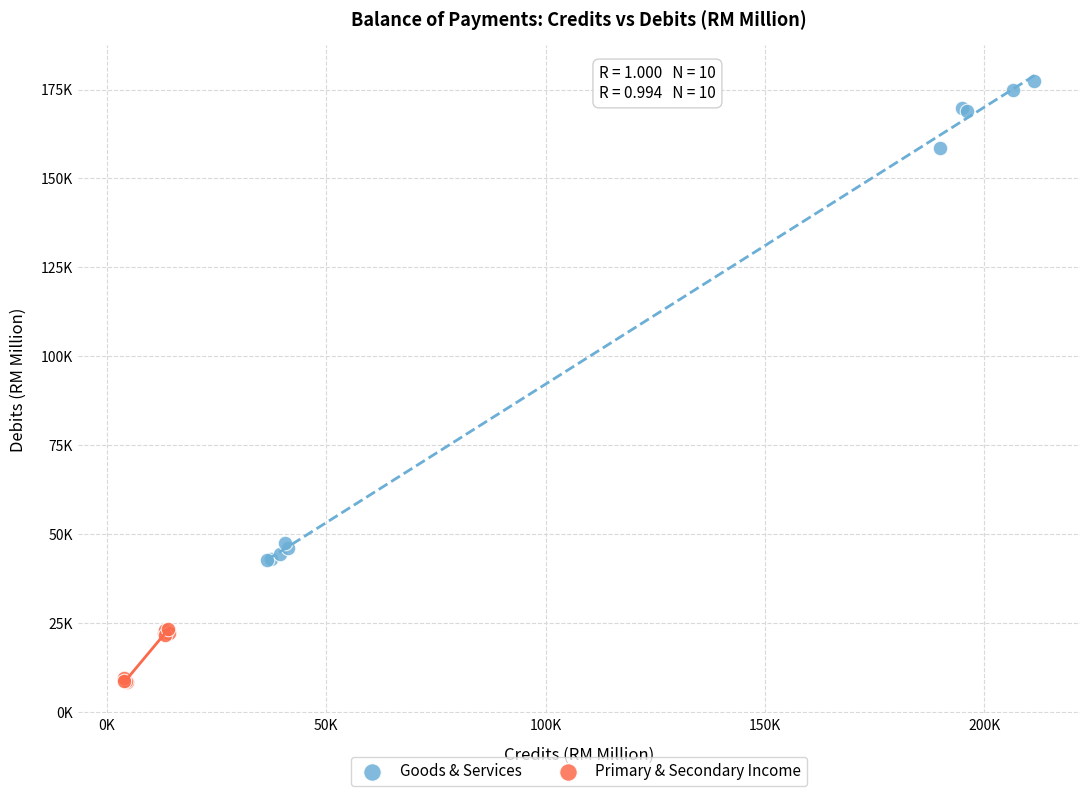

Which series contains the lowest Y value?

Primary & Secondary Income